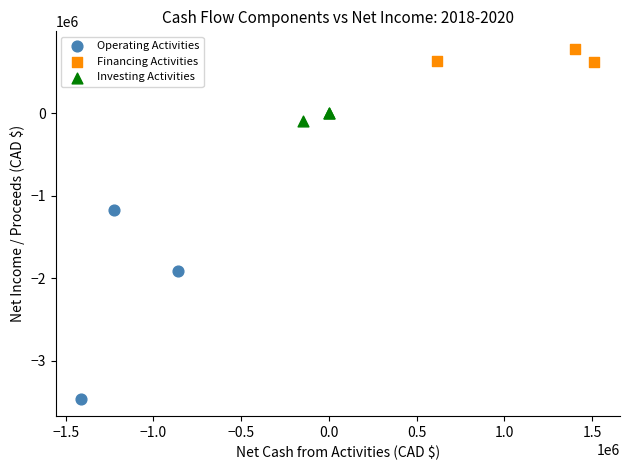

Which series reaches the minimum Y coordinate?

Operating Activities